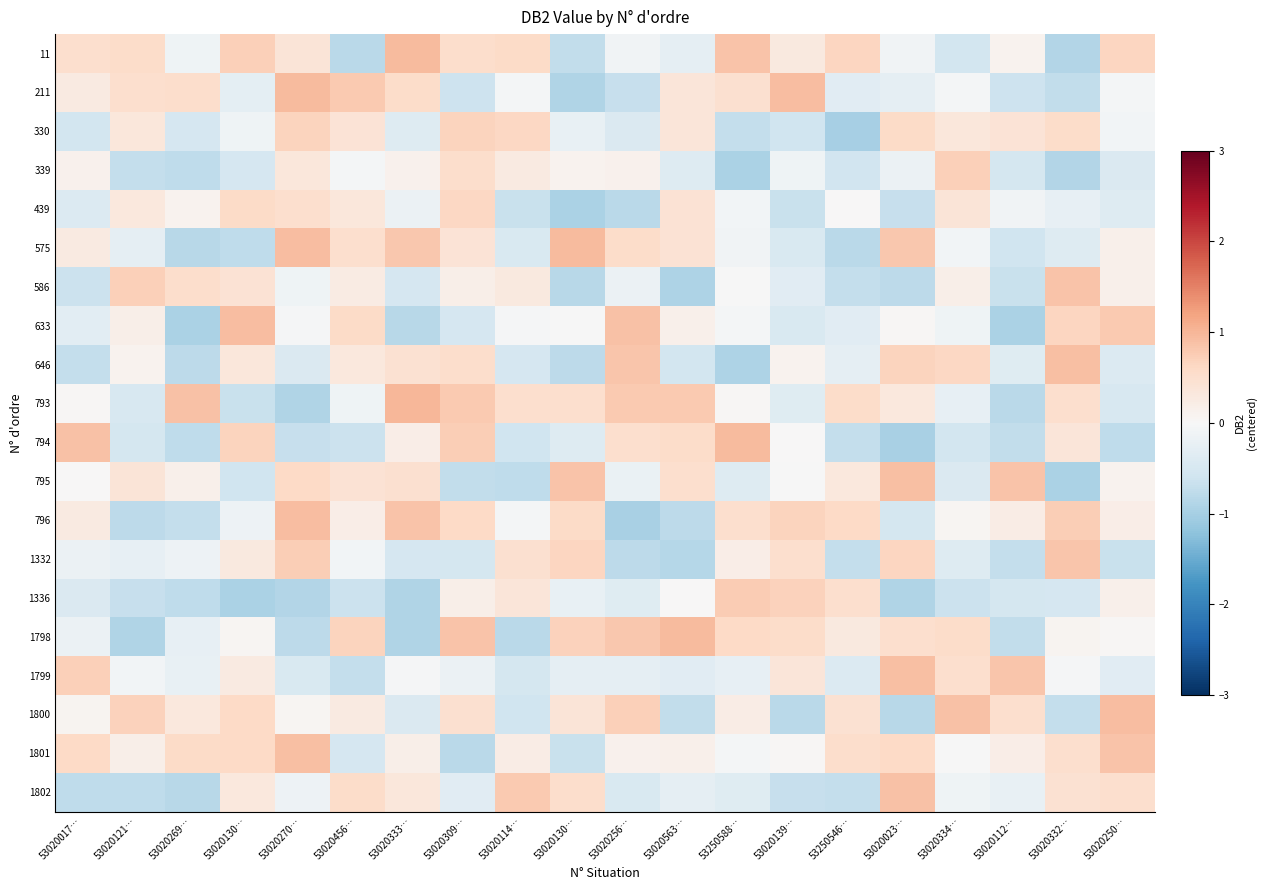

What is the maximum value shown in the chart?

1.0